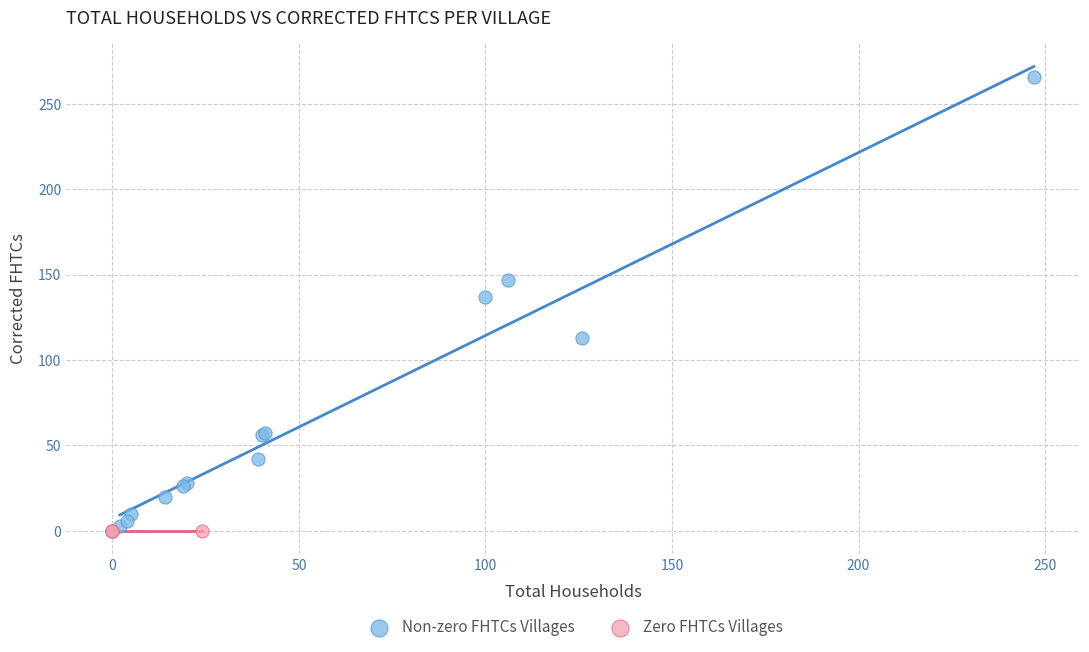

Which series reaches the maximum Y coordinate?

Non-zero FHTCs Villages